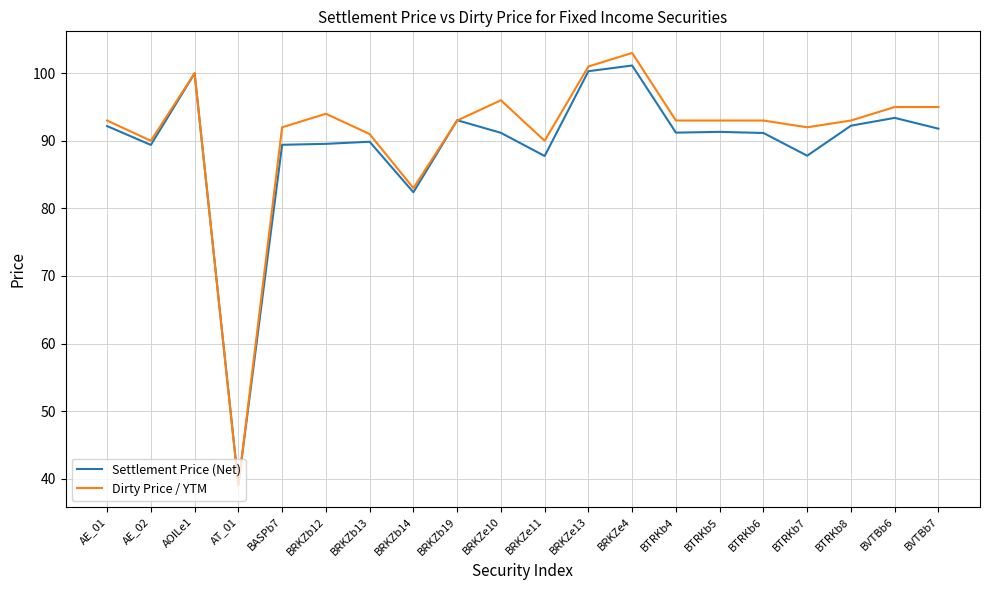

What are all the series names shown in the legend?

Settlement Price (Net), Dirty Price / YTM